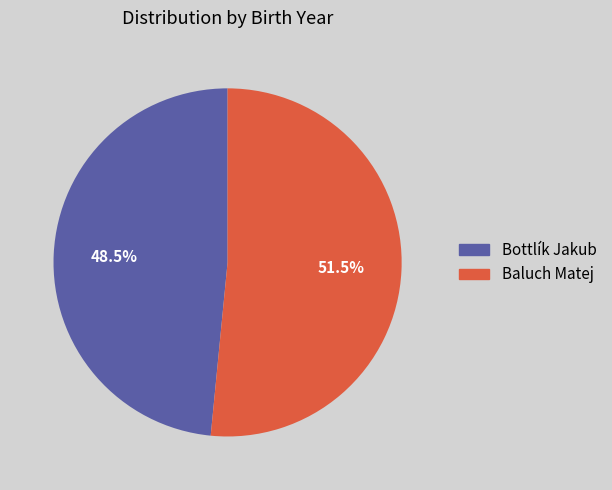

Which slice is the smallest?

Bottlík Jakub